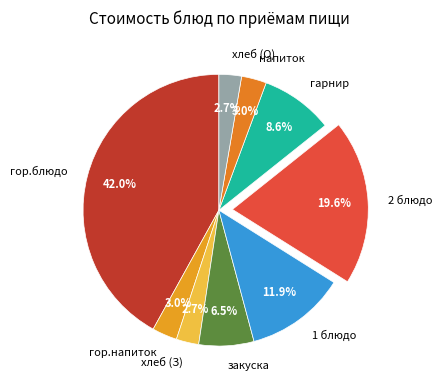

What percentage do напиток and 2 блюдо together represent?

22.6%